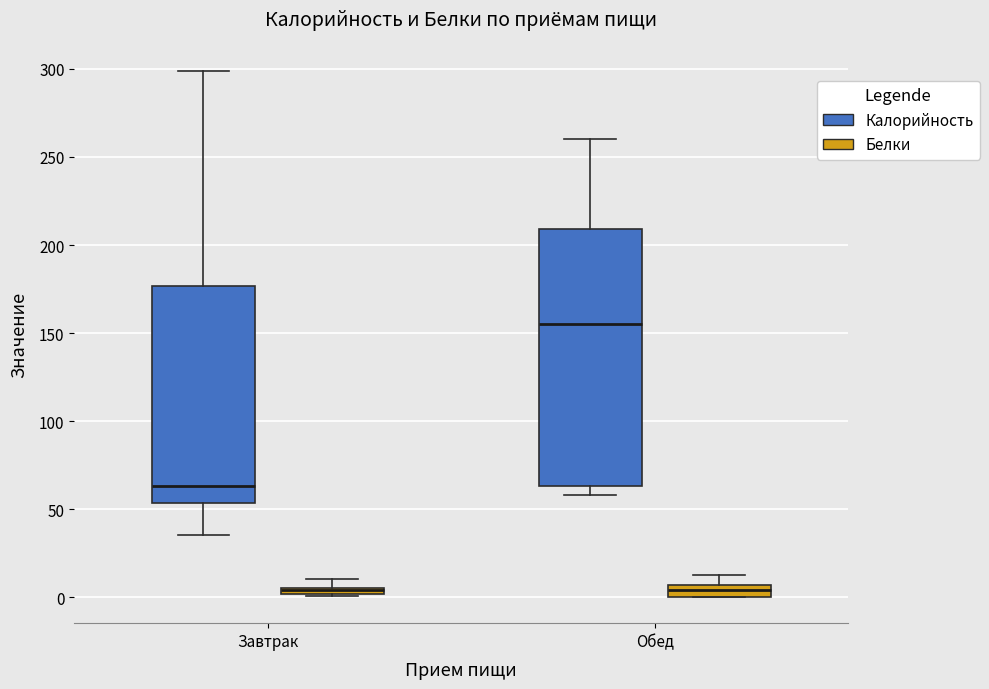

Which box is the tallest, from its lower edge to its upper edge?

Обед (Калорийность)